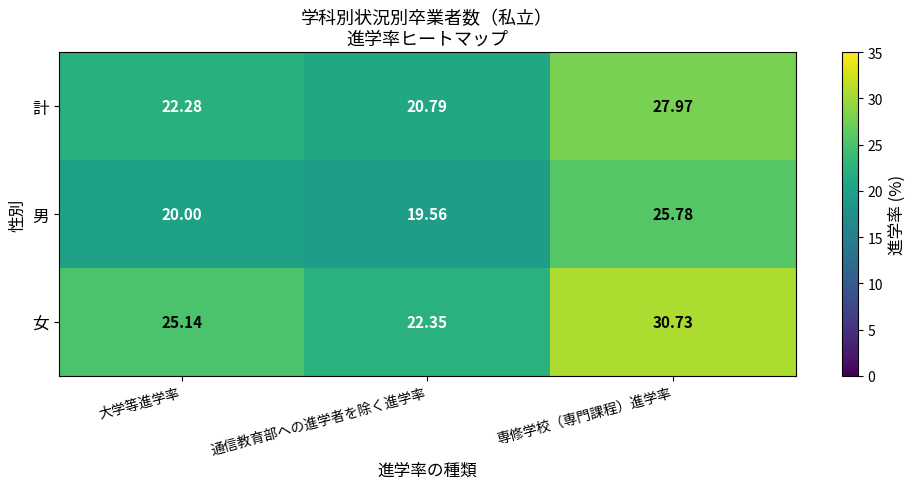

At which category does the chart reach its minimum across all series?

通信教育部への進学者を除く進学率